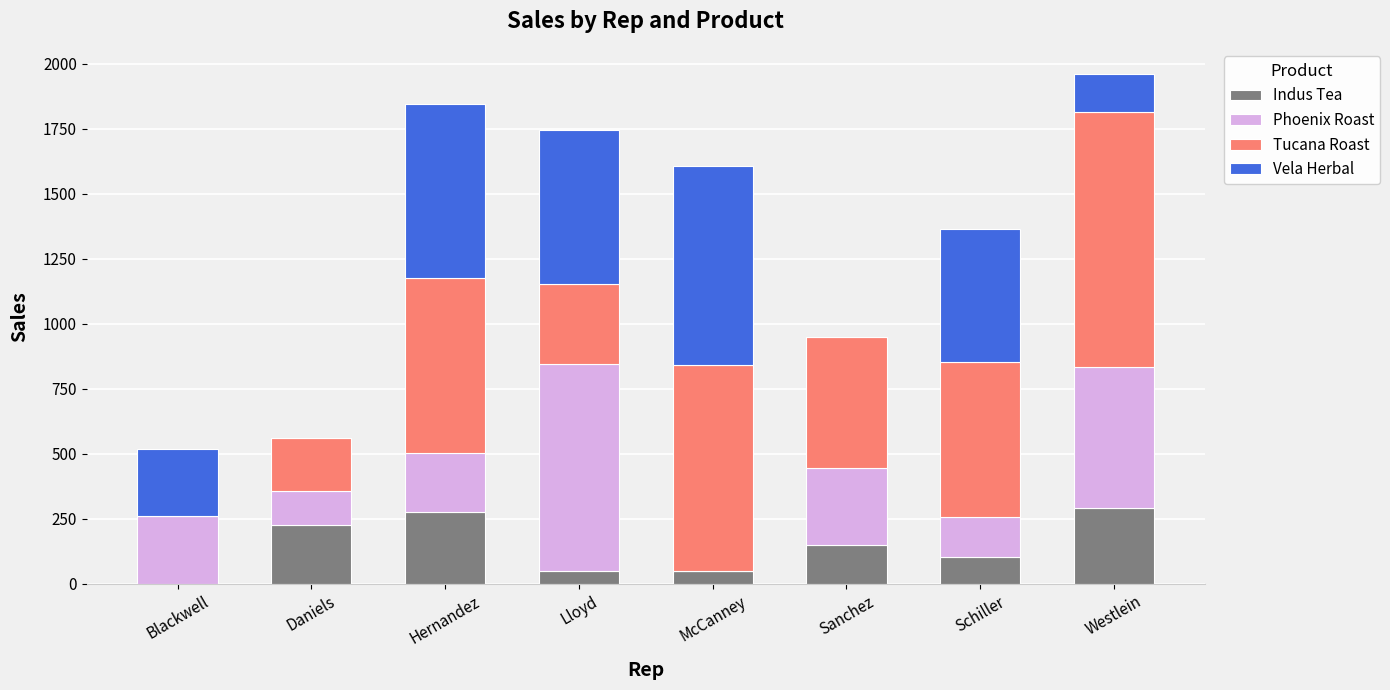

Is it true that Indus Tea equals 178.6 at Schiller?

False